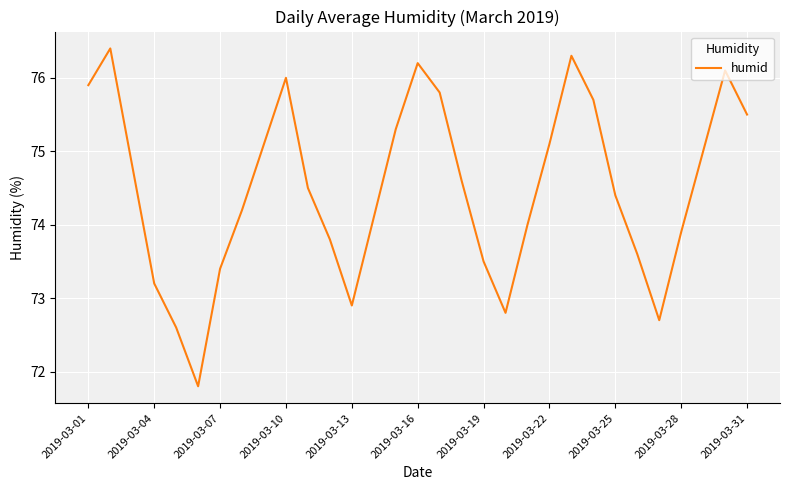

How many lines are shown in the chart?

1